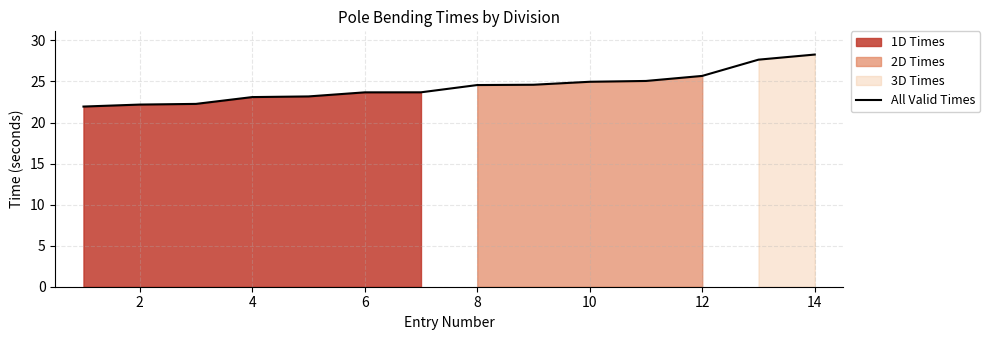

The value of All Valid Times at 4 is 34.7. True or false?

False